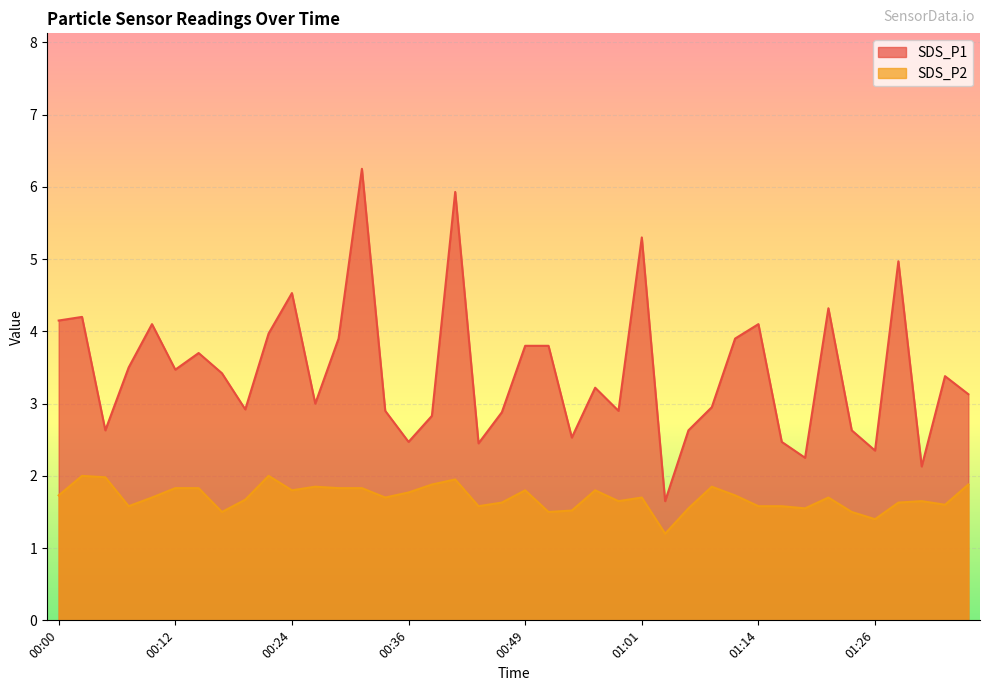

How many distinct data groups are displayed?

2